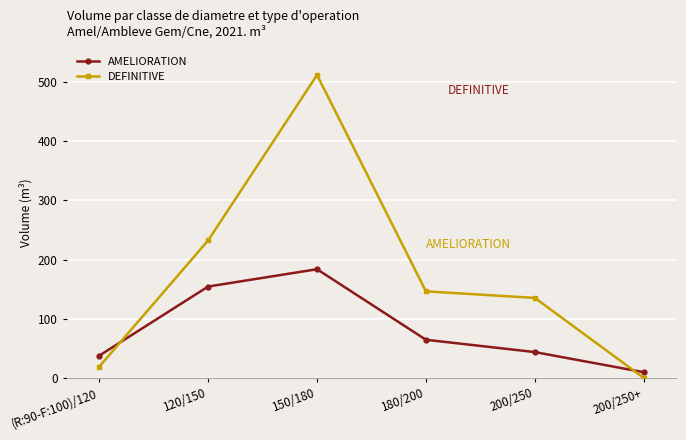

List the labels in order of DEFINITIVE value, smallest first.

200/250+, (R:90-F:100)/120, 200/250, 180/200, 120/150, 150/180